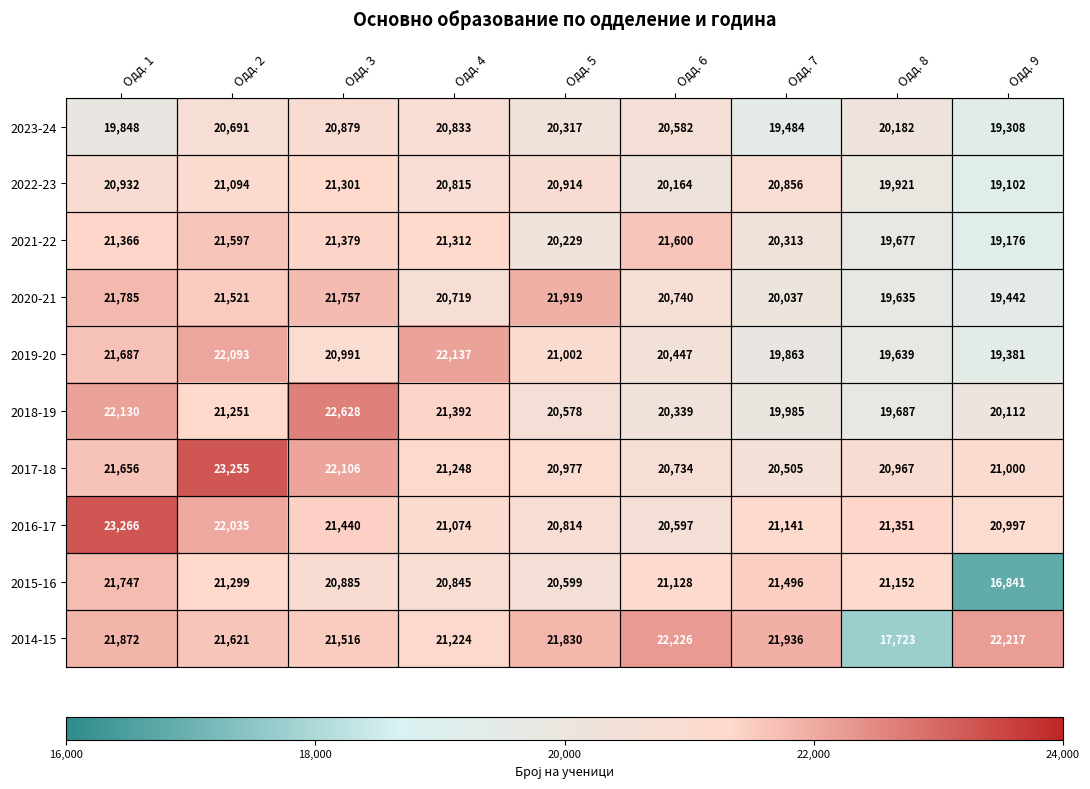

Which series changed the most between Одд. 4 and Одд. 5?

2020-21